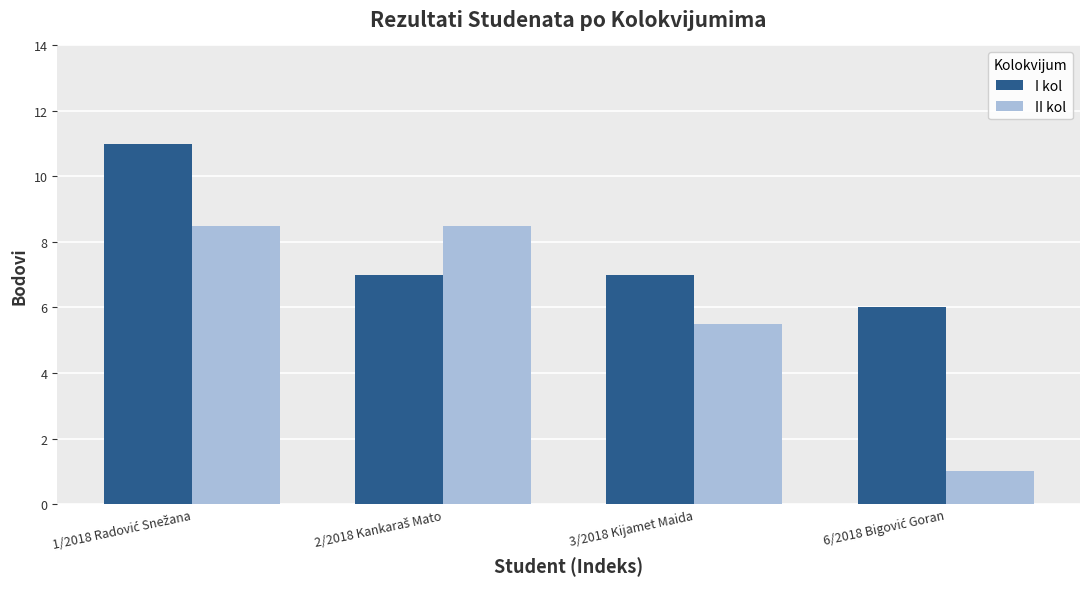

Read the II kol value at 3/2018 Kijamet Maida.

5.5